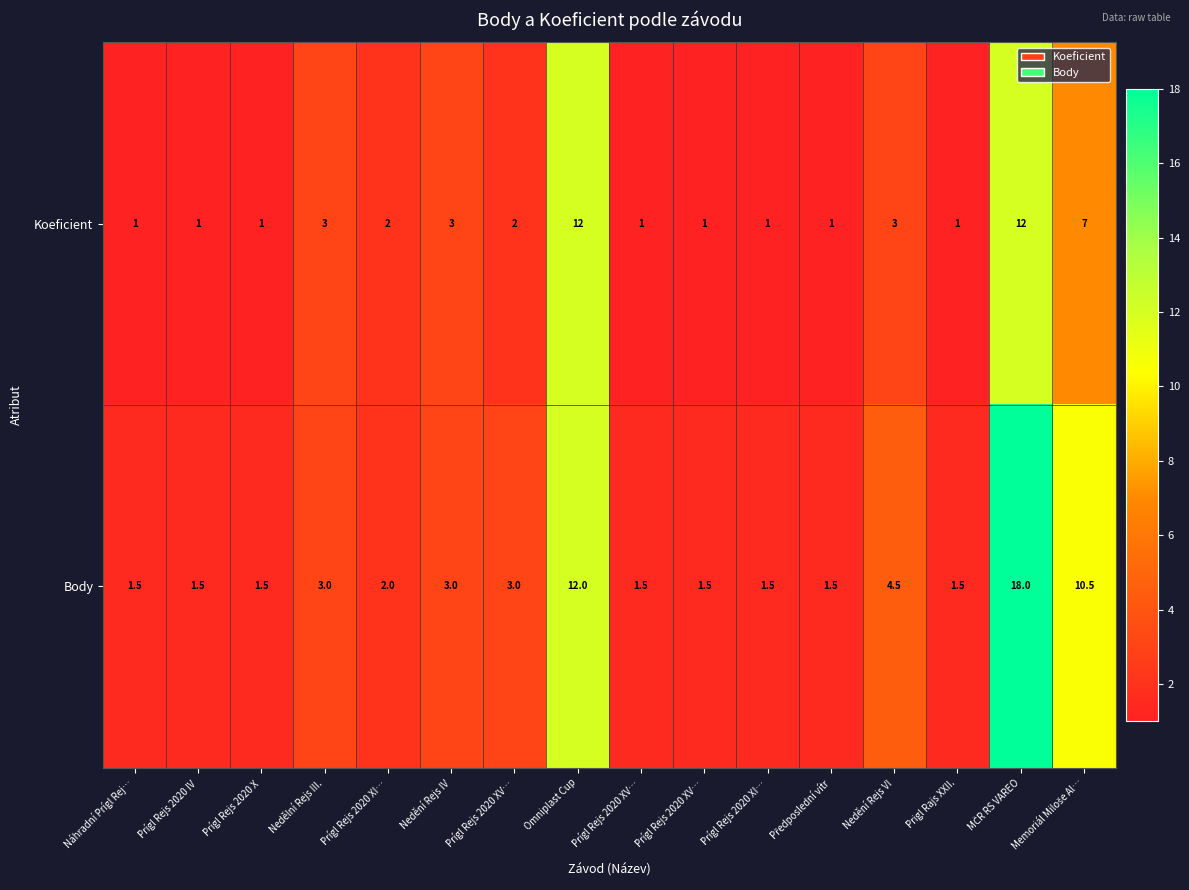

What is the total value across all series at Nedění Rejs IV?

6.0